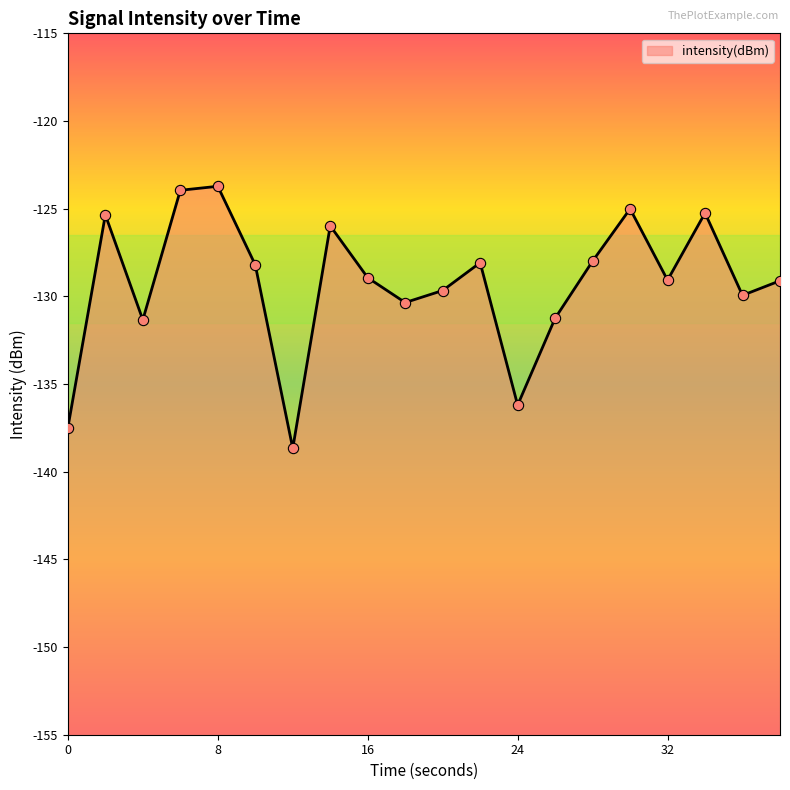

Between 12 and 24, which is larger?

24